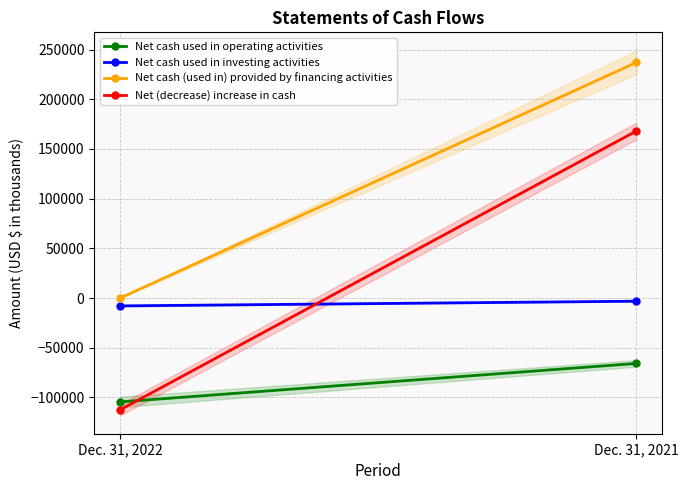

What is the average value of the Net (decrease) increase in cash series?

27776